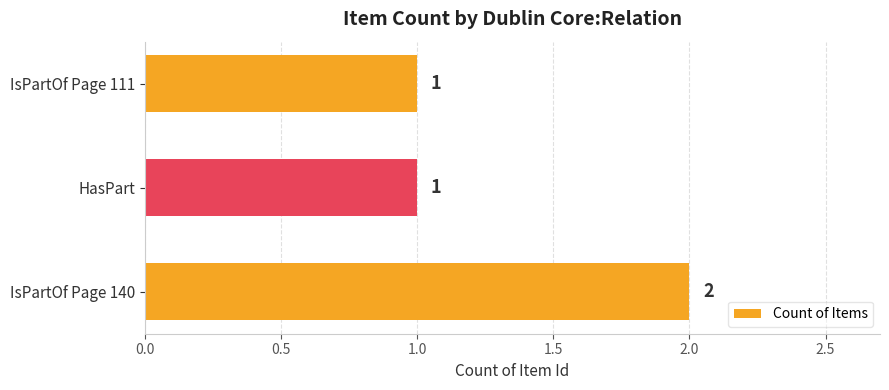

Which label corresponds to the largest value in the chart?

IsPartOf Page 140